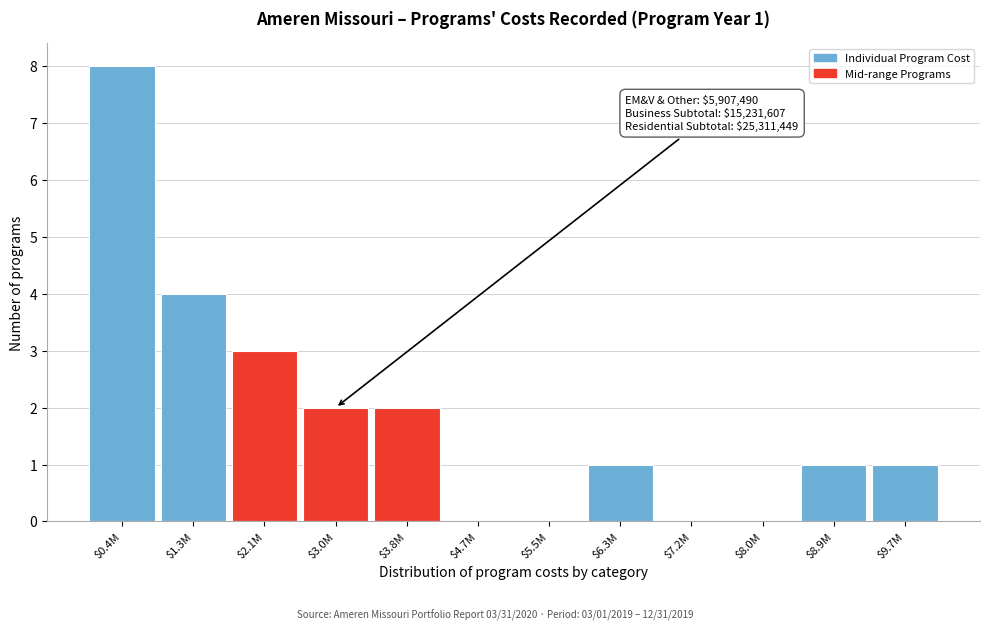

What is the maximum value shown in the chart?

8